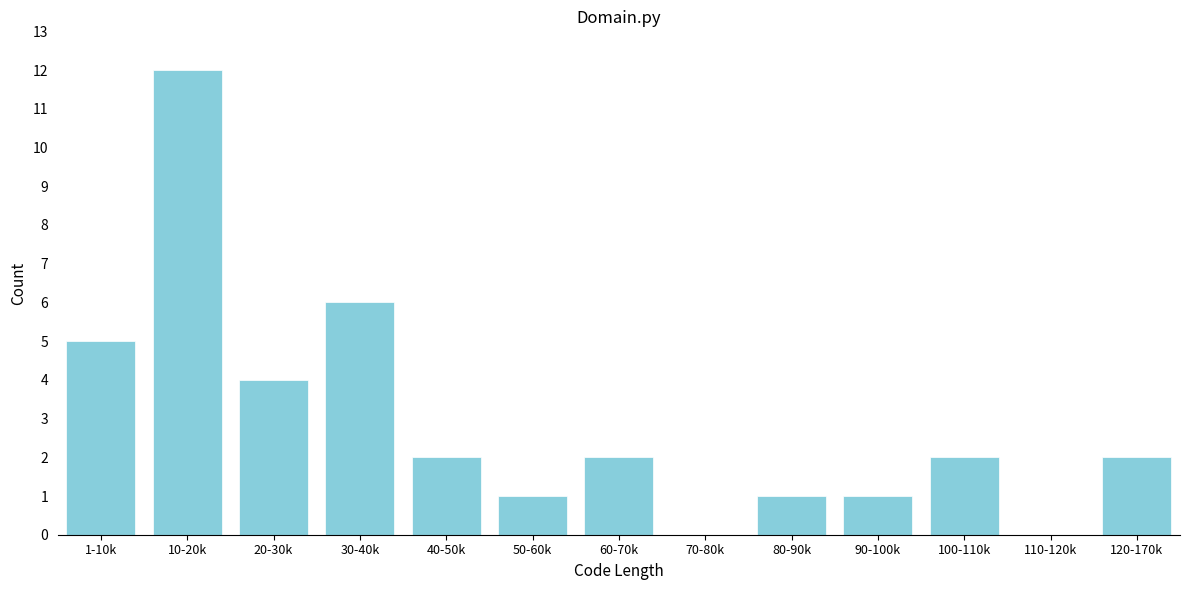

Reading left to right, extract all data points from this chart.

1-10k=5	10-20k=12	20-30k=4	30-40k=6	40-50k=2	50-60k=1	60-70k=2	70-80k=0	80-90k=1	90-100k=1	100-110k=2	110-120k=0	120-170k=2